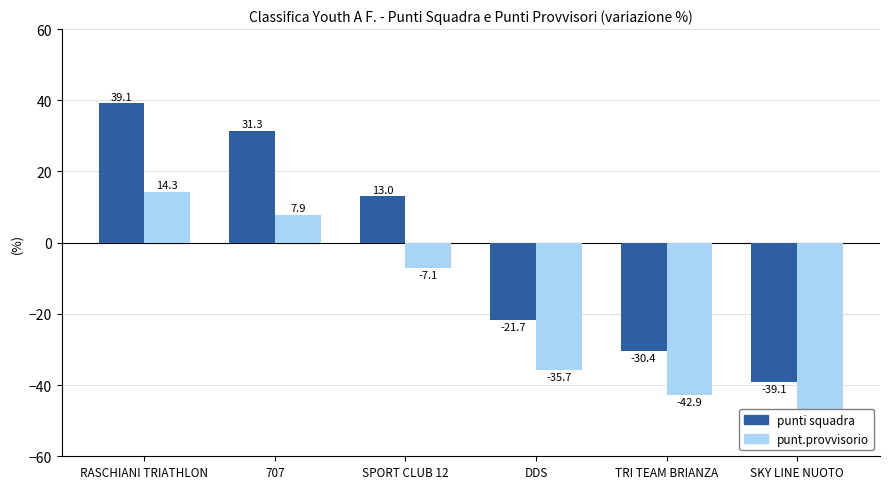

Which series has the largest total across all categories?

punti squadra